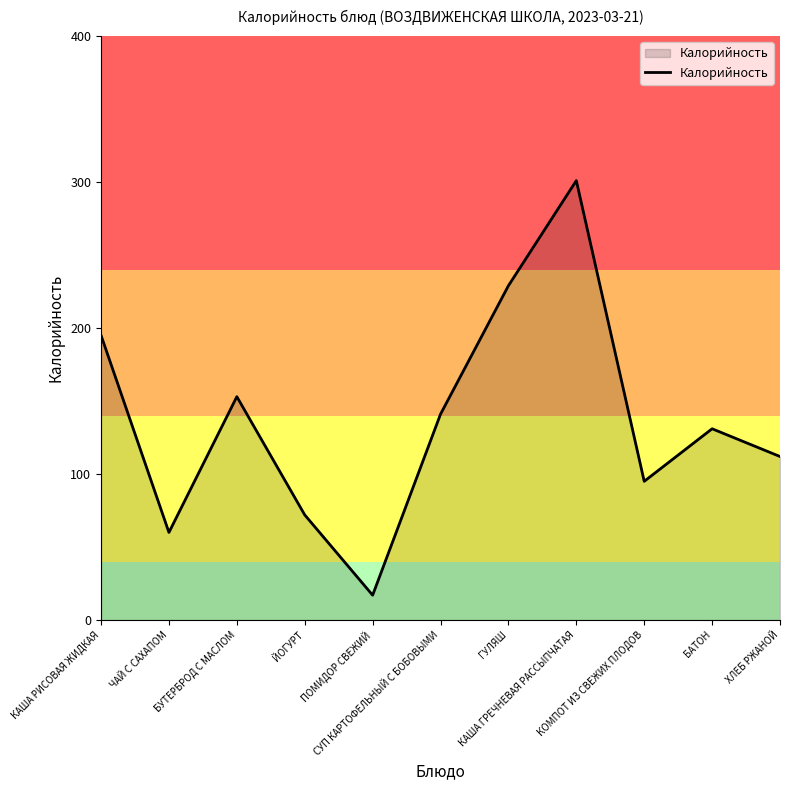

Rank the categories by value from lowest to highest.

ПОМИДОР СВЕЖИЙ, ЧАЙ С САХАПОМ, ЙОГУРТ, КОМПОТ ИЗ СВЕЖИХ ПЛОДОВ, ХЛЕБ РЖАНОЙ, БАТОН, СУП КАРТОФЕЛЬНЫЙ С БОБОВЫМИ, БУТЕРБРОД С МАСЛОМ, КАША РИСОВАЯ ЖИДКАЯ, ГУЛЯШ, КАША ГРЕЧНЕВАЯ РАССЫПЧАТАЯ